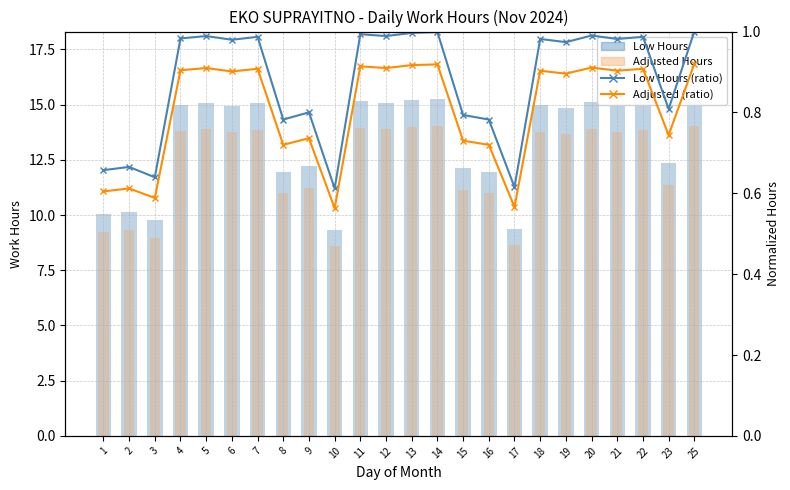

Is the value of Low Hours (ratio) at 15 greater than the value of Adjusted (ratio) at 6?

No